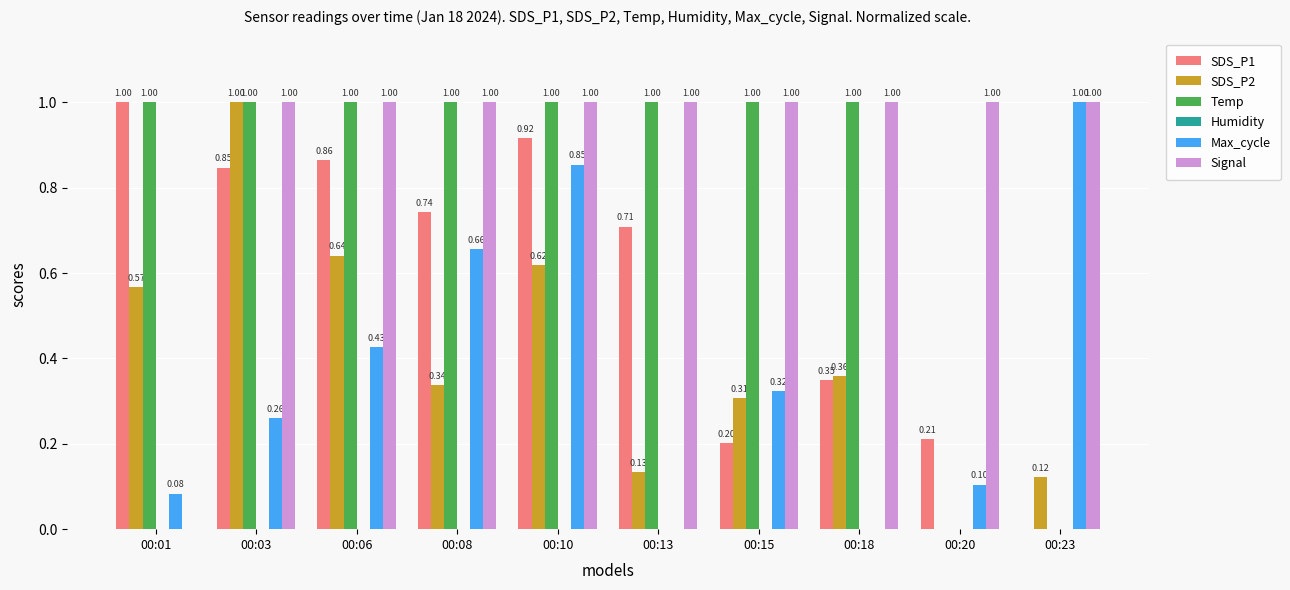

At which category is the sum across all series the highest?

00:10